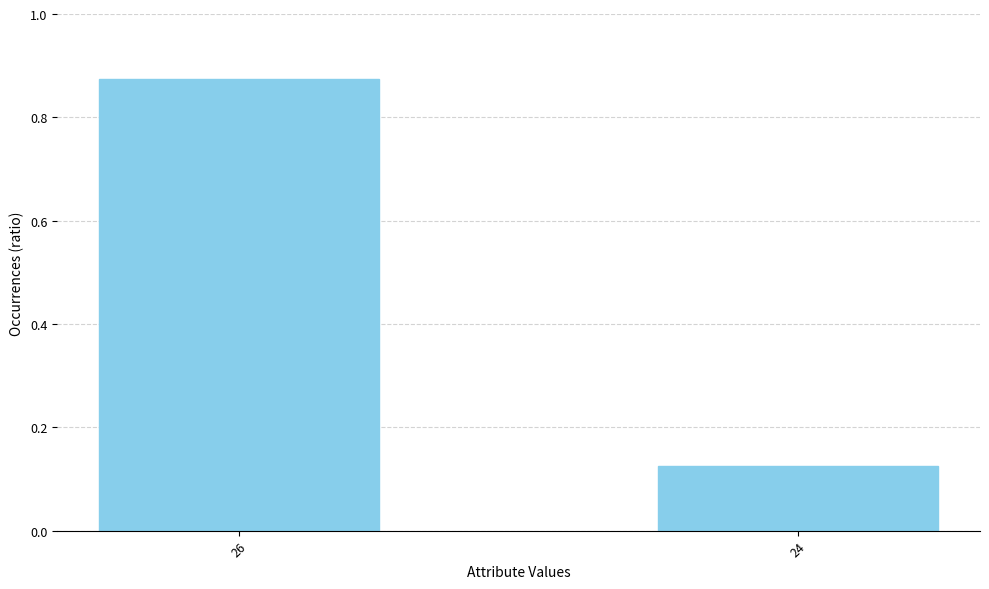

What is the sum of the values at 24 and 26?

1.0